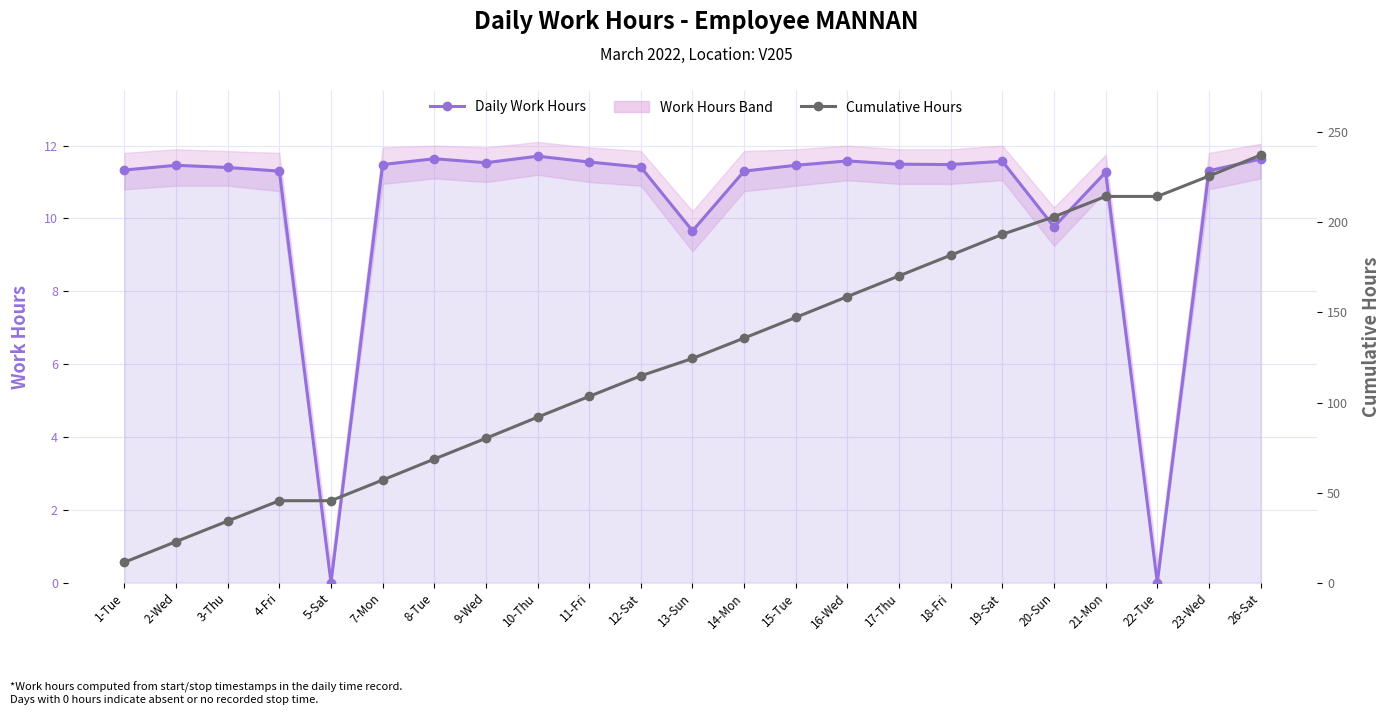

What is the sum of all Daily Work Hours values?

237.3